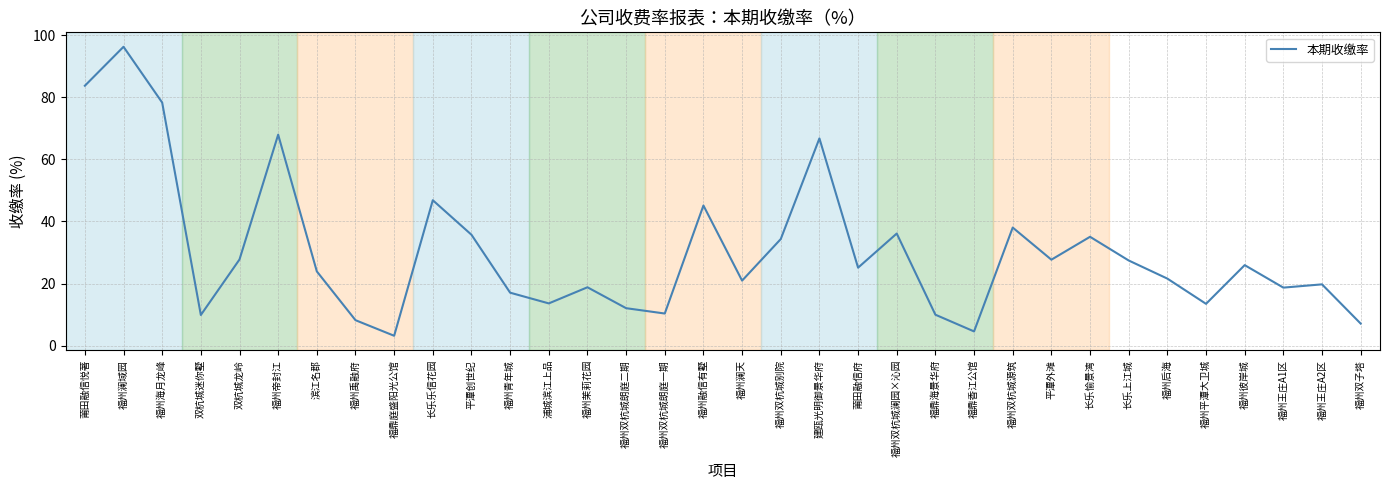

What position from the left is 长乐愉景湾?

27